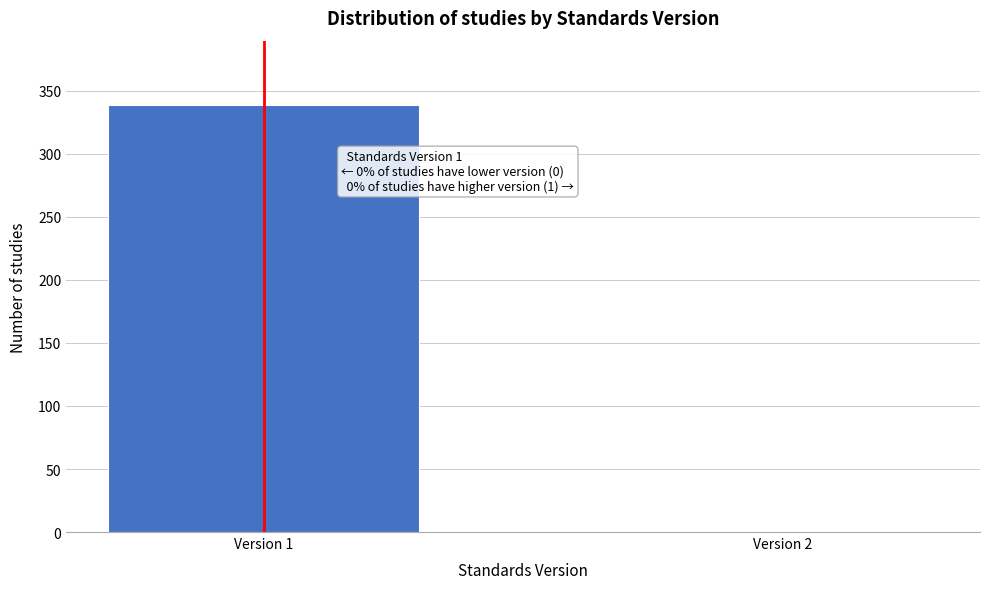

Reading left to right, transcribe all the data shown in this chart.

Version 1=339	Version 2=1